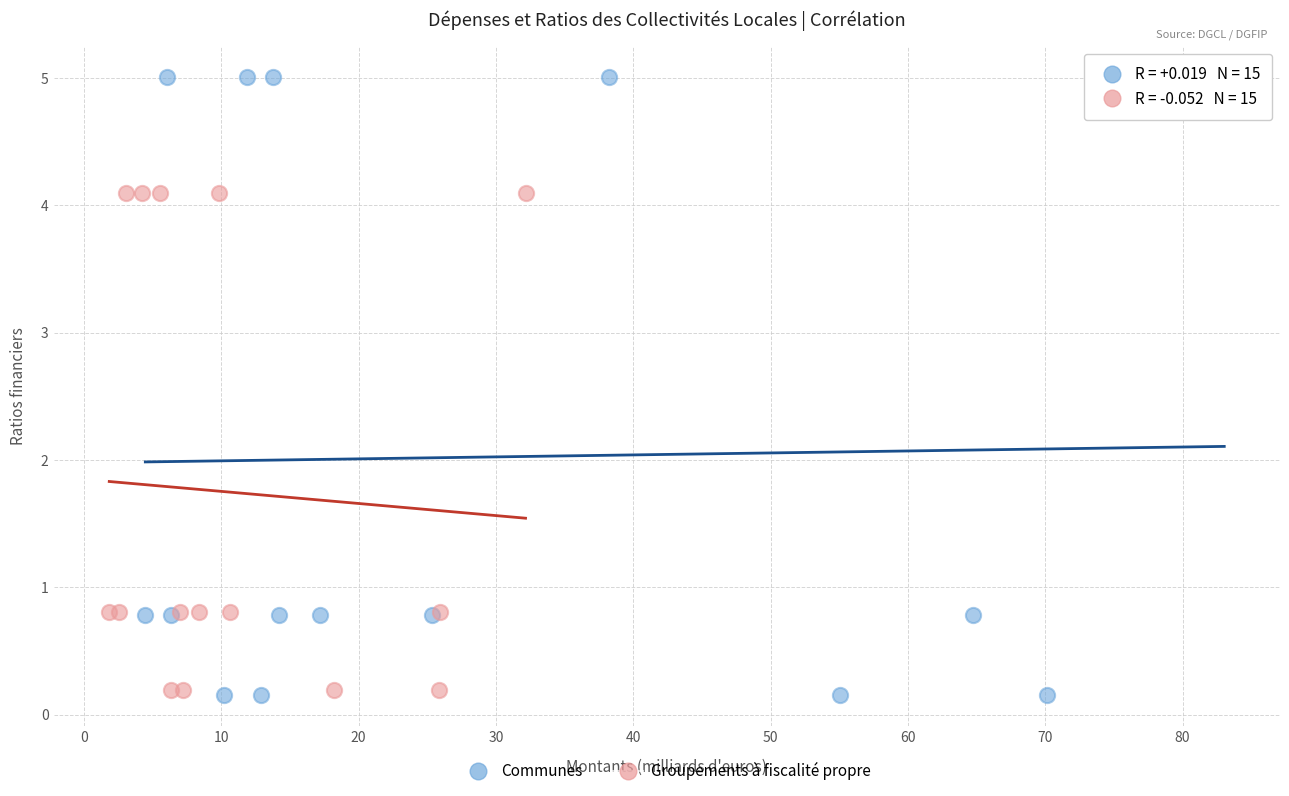

Which series reaches the maximum Y coordinate?

Communes